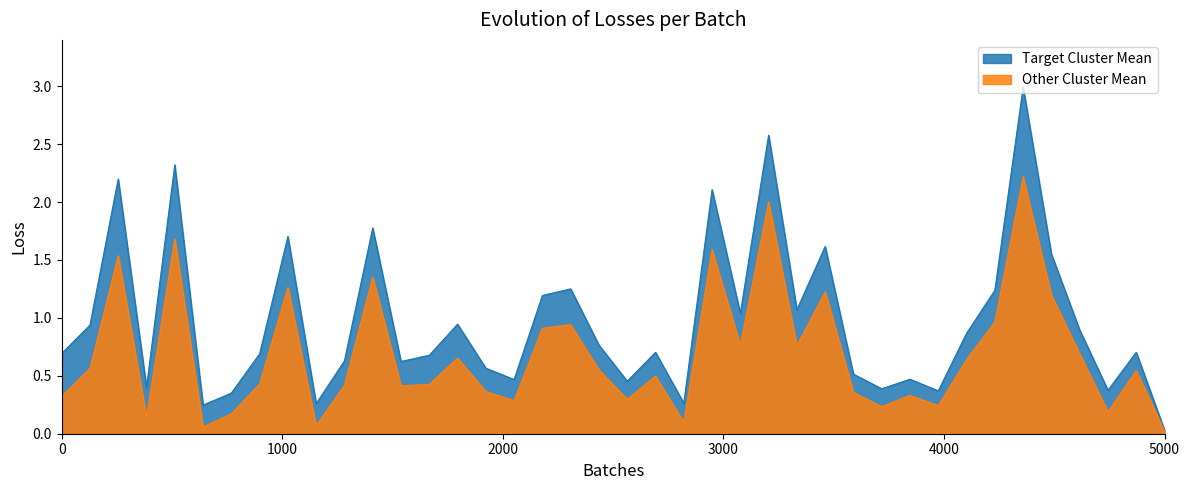

List the series in order of their peak value, lowest first.

Other Cluster Mean, Target Cluster Mean